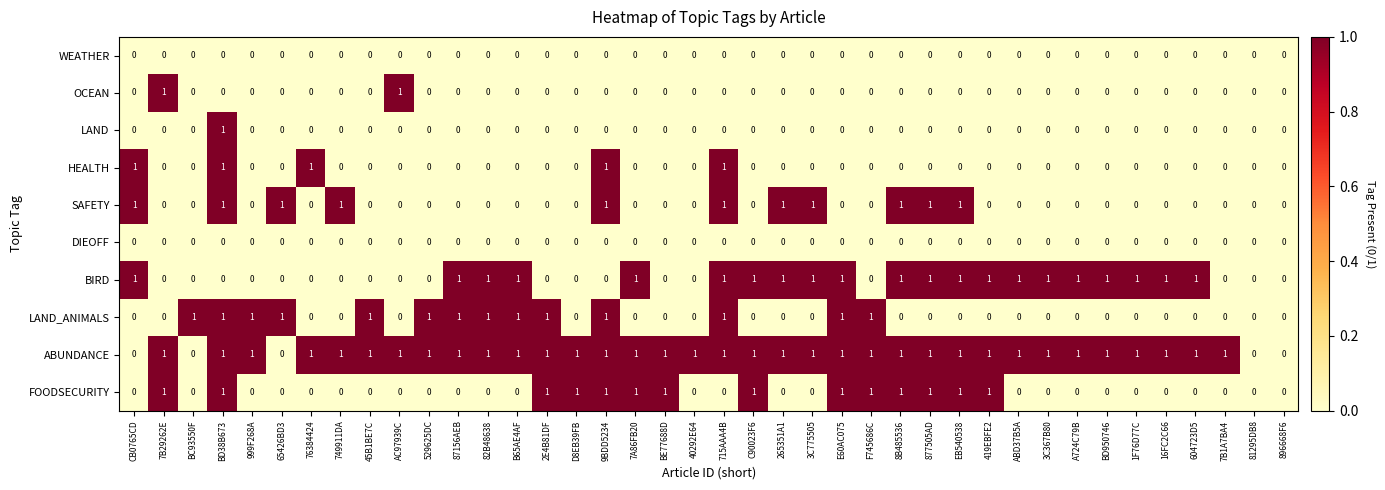

Is the value of HEALTH at CB0765CD greater than the value of WEATHER at 3C775505?

Yes